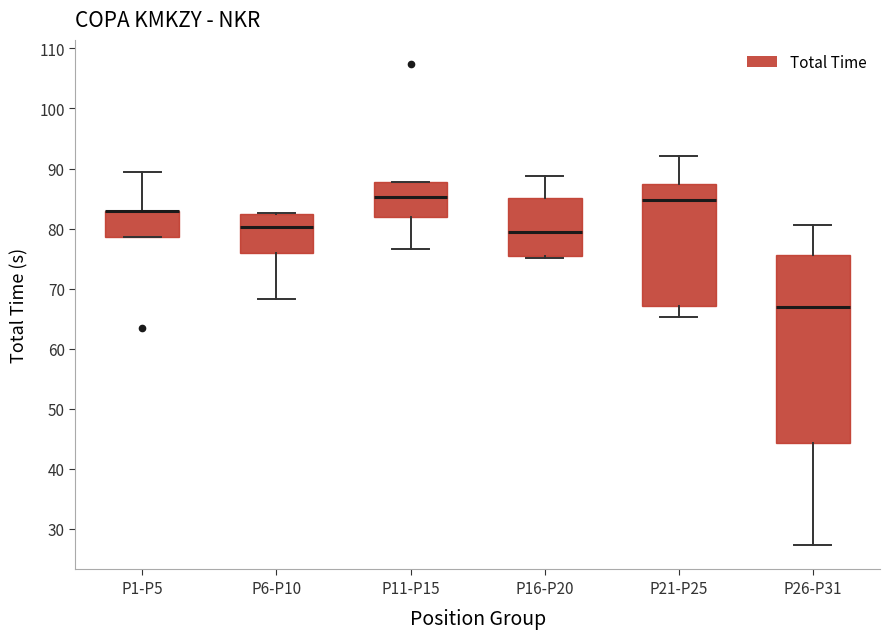

Which box is the tallest, from its lower edge to its upper edge?

P26-P31